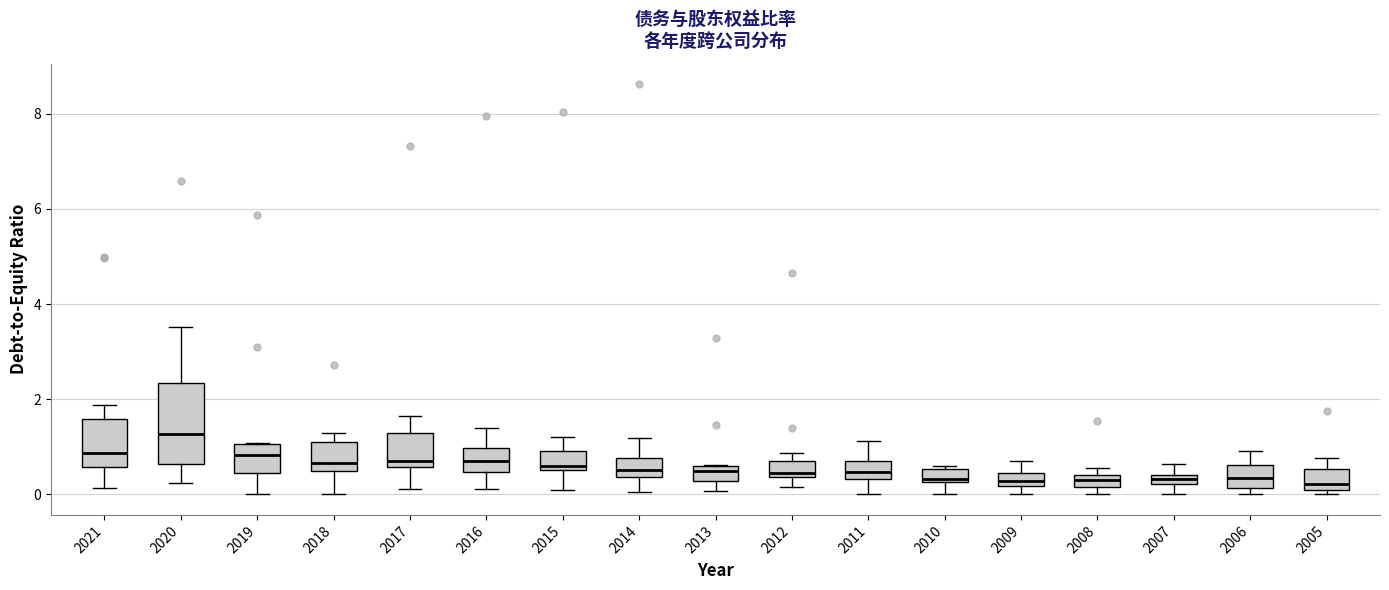

Where is the upper edge of the box at x = 2013 on the y-axis? The values are not printed on the chart, so give them approximately, as read against the axis.

0.6